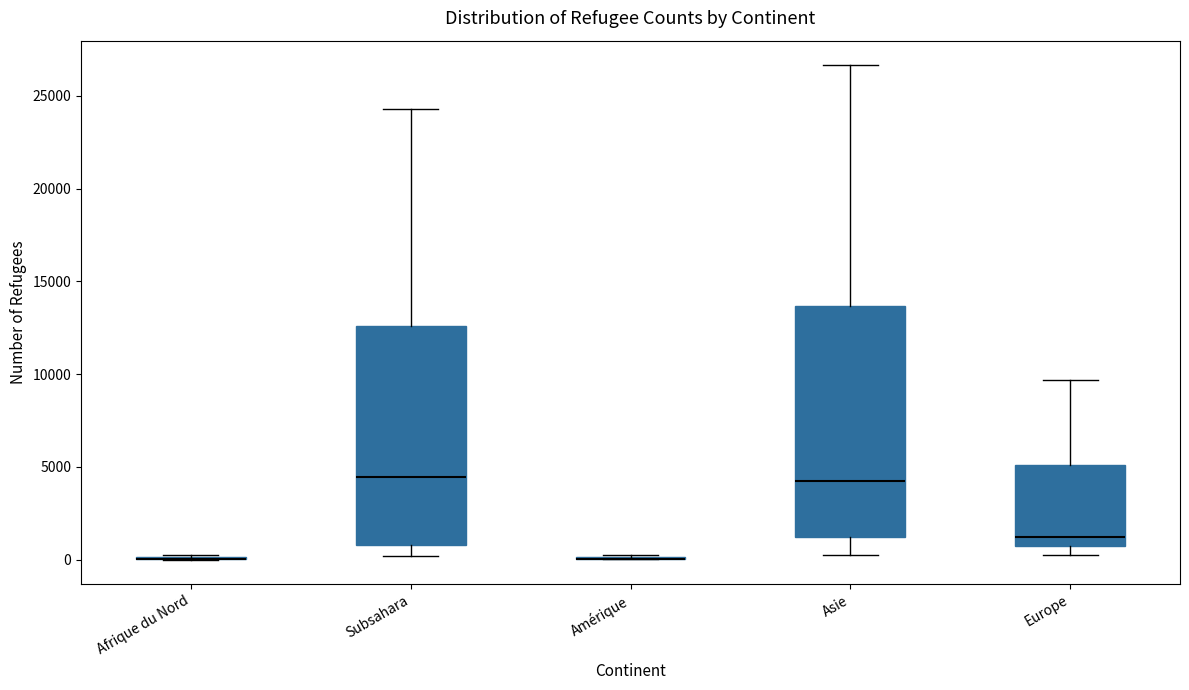

Reading left to right, transcribe this box plot: for each box, give where its median line is, the range the box spans, and where its two whiskers end, as read against the y-axis. The values are not printed on the chart, so give them approximately, as read against the axis.

Afrique du Nord: box collapsed to a line at 0, whiskers 0 to 500
Subsahara: median 4500, box 1000 to 12500, whiskers 0 to 24500
Amérique: box collapsed to a line at 0, whiskers 0 to 500
Asie: median 4000, box 1000 to 13500, whiskers 500 to 26500
Europe: median 1000, box 500 to 5000, whiskers 0 to 9500